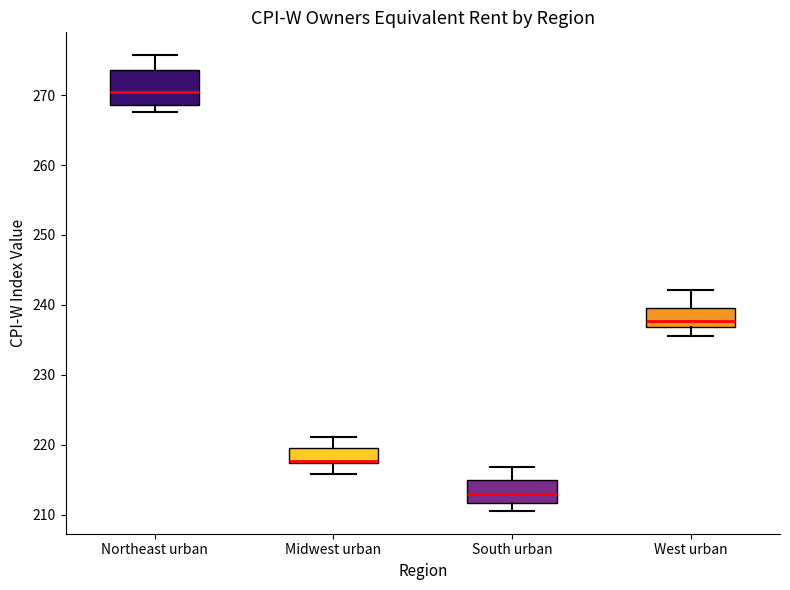

Reading left to right, read every box against the y-axis: the position of its median line, the range the box covers, and the ends of its whiskers. The values are not printed on the chart, so give them approximately, as read against the axis.

Northeast urban: median 270, box 269 to 274, whiskers 268 to 276
Midwest urban: median 218 (drawn on the box's lower edge), box 217 to 220, whiskers 216 to 221
South urban: median 213, box 212 to 215, whiskers 211 to 217
West urban: median 238, box 237 to 240, whiskers 236 to 242